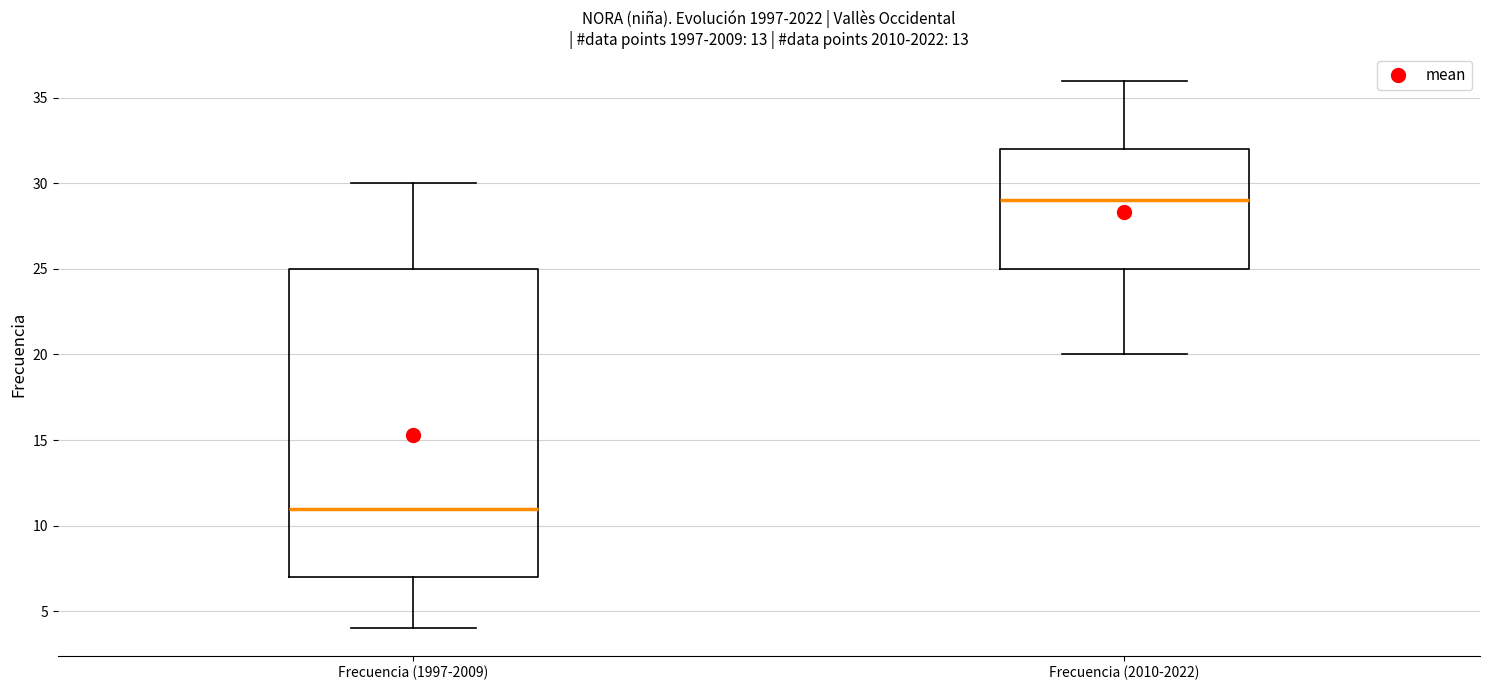

Reading left to right, transcribe this box plot: for each box, give where its median line is, the range the box spans, and where its two whiskers end, as read against the y-axis. The values are not printed on the chart, so give them approximately, as read against the axis.

Frecuencia (1997-2009): median 11, box 7 to 25, whiskers 4 to 30
Frecuencia (2010-2022): median 29, box 25 to 32, whiskers 20 to 36